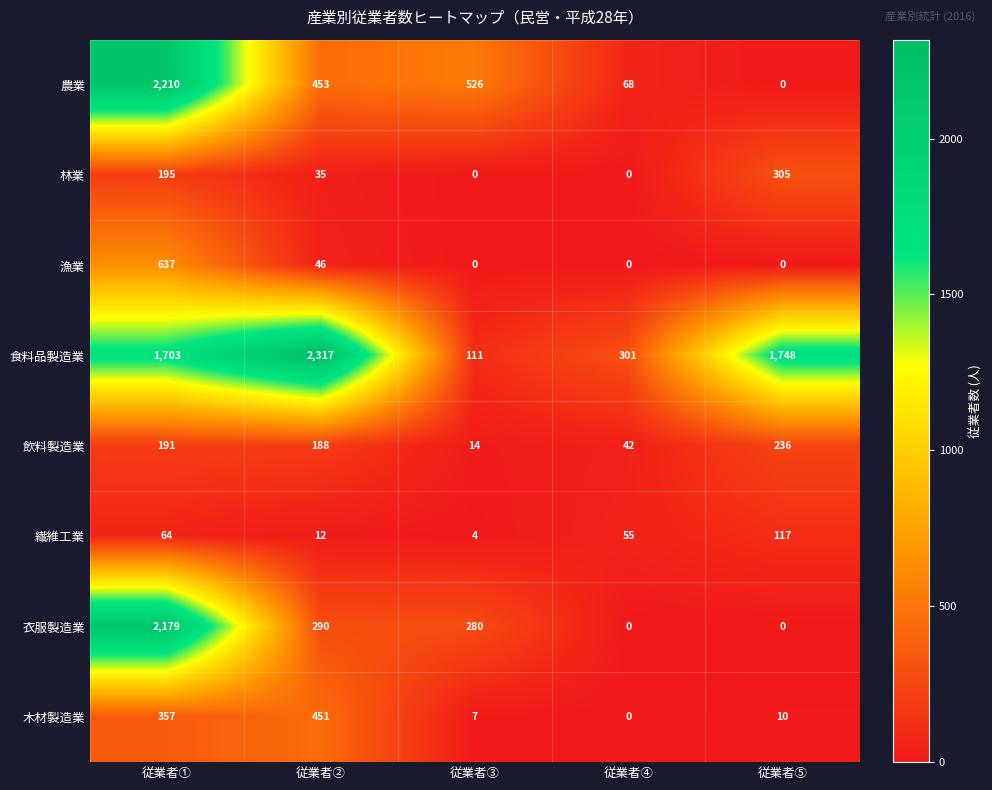

What is the sum of the 農業 values at 従業者③ and 従業者⑤?

526